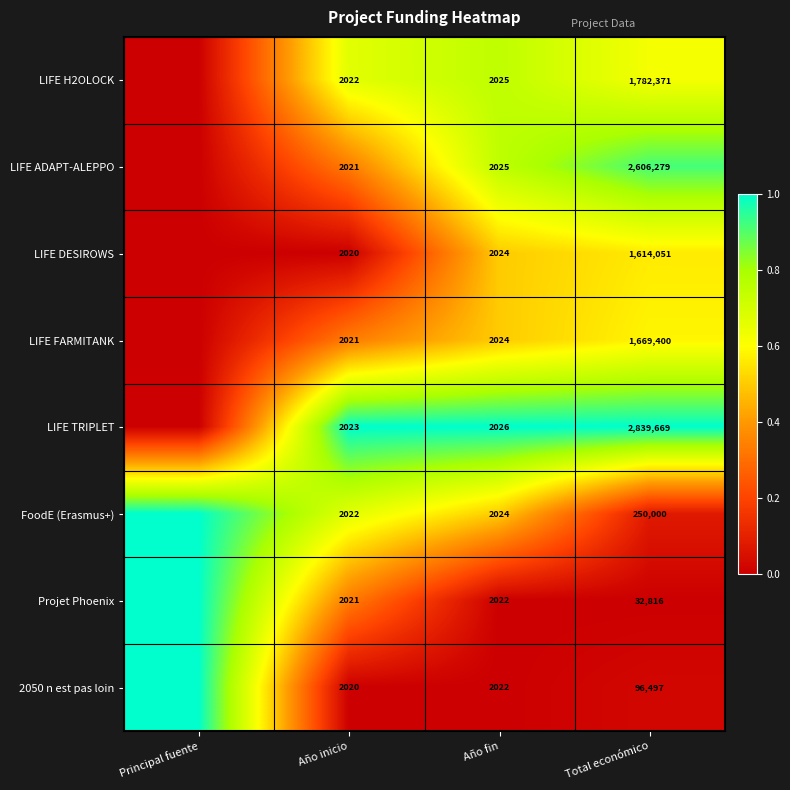

The LIFE FARMITANK series shows 0.1 at Año inicio. True or false?

False